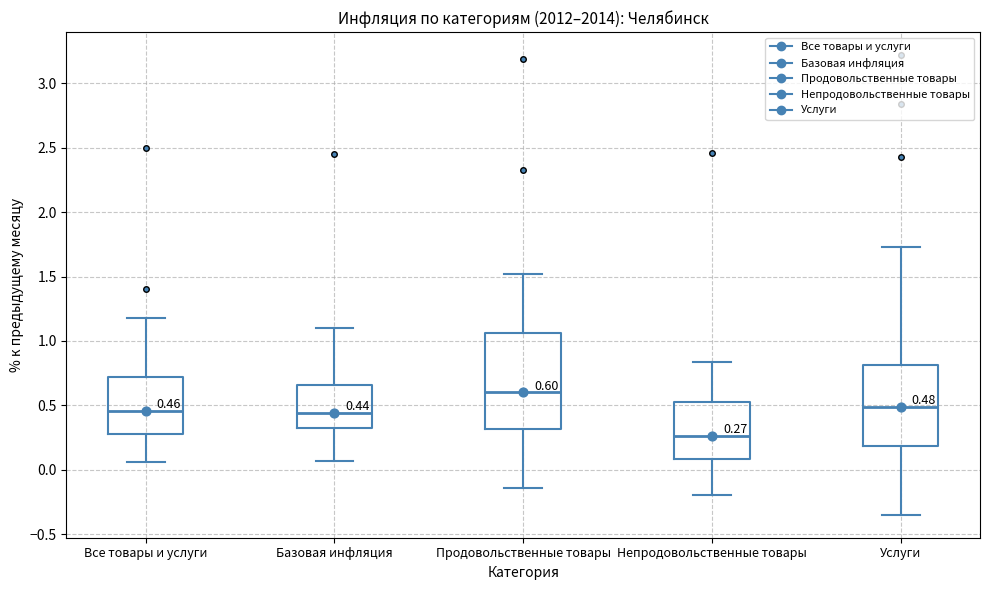

Which box is the tallest, from its lower edge to its upper edge?

Продовольственные товары